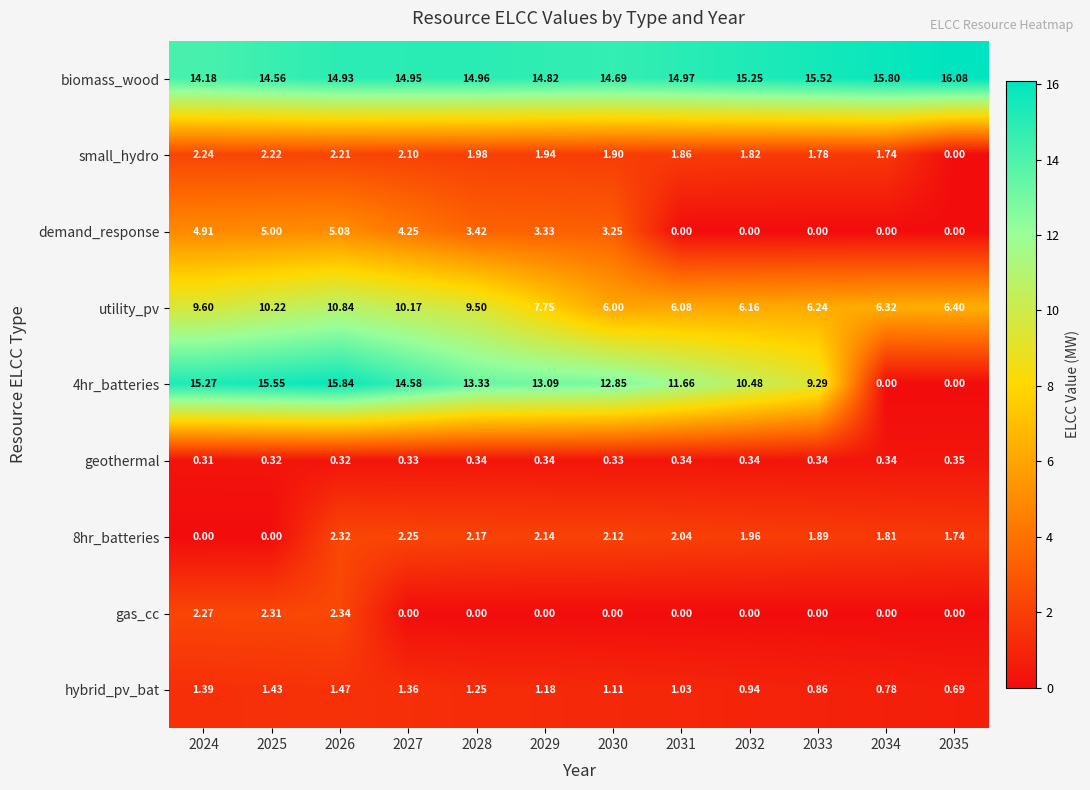

Which series has the largest total across all categories?

biomass_wood